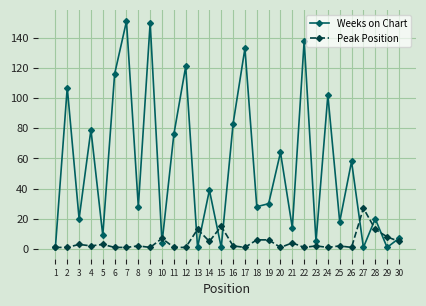

List the series in order of their overall mean, lowest first.

Peak Position, Weeks on Chart